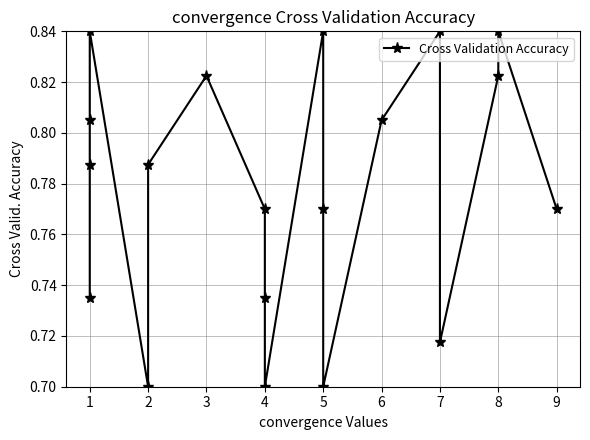

Count the values in the range 0 to 1.

19